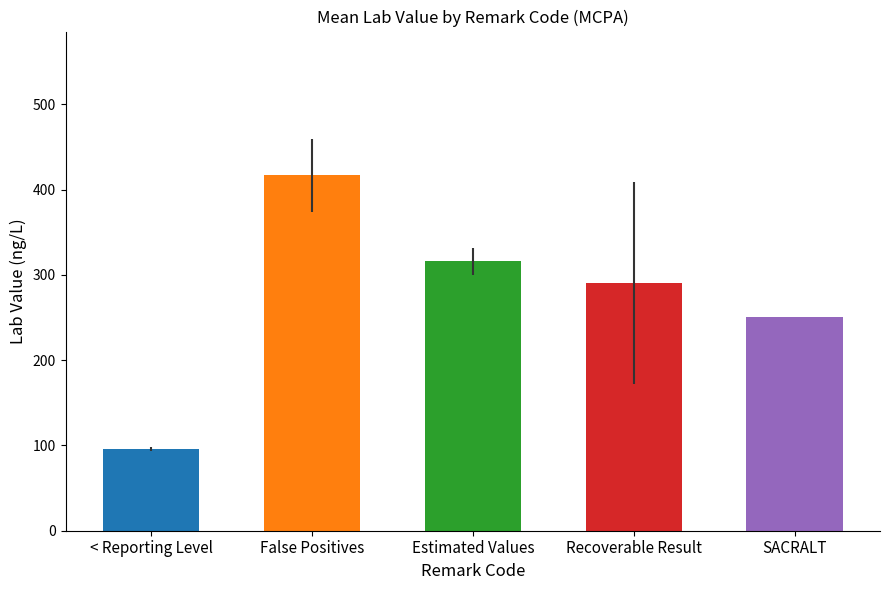

Reading right to left, extract all data points from this chart.

SACRALT=250.0	Recoverable Result=290.4	Estimated Values=315.7	False Positives=416.5	< Reporting Level=95.8